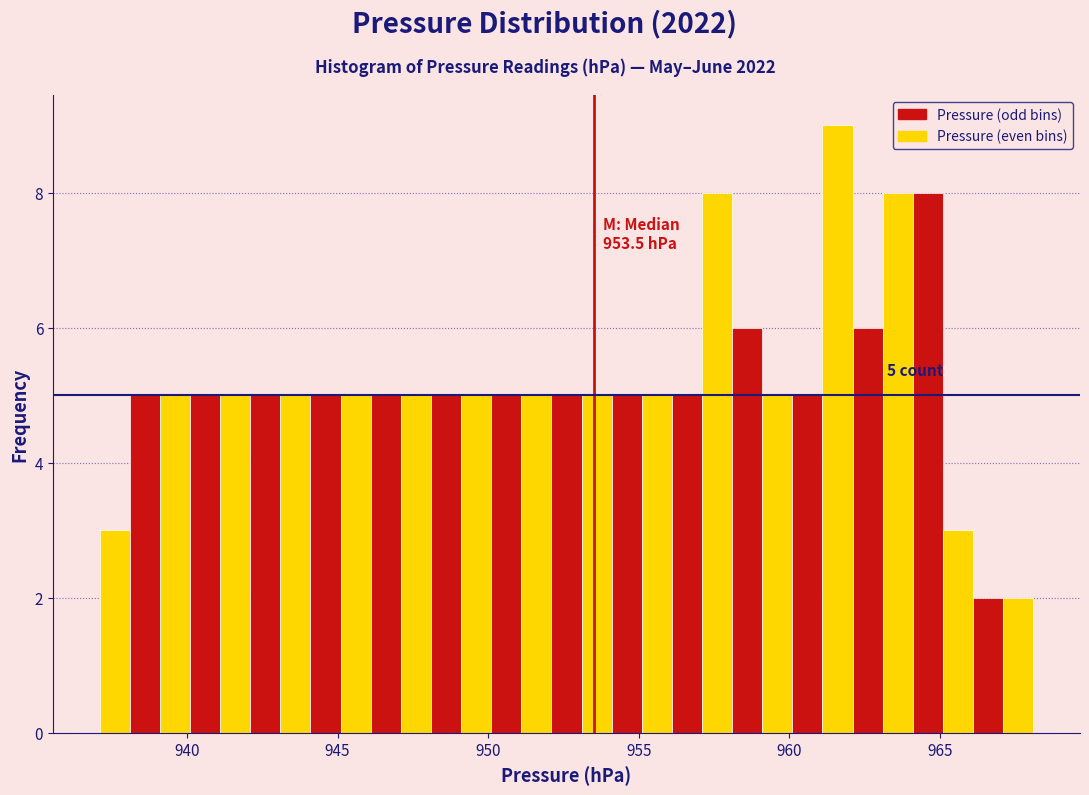

Read against the x-axis, roughly where is the centre of the tallest bar?

961.5